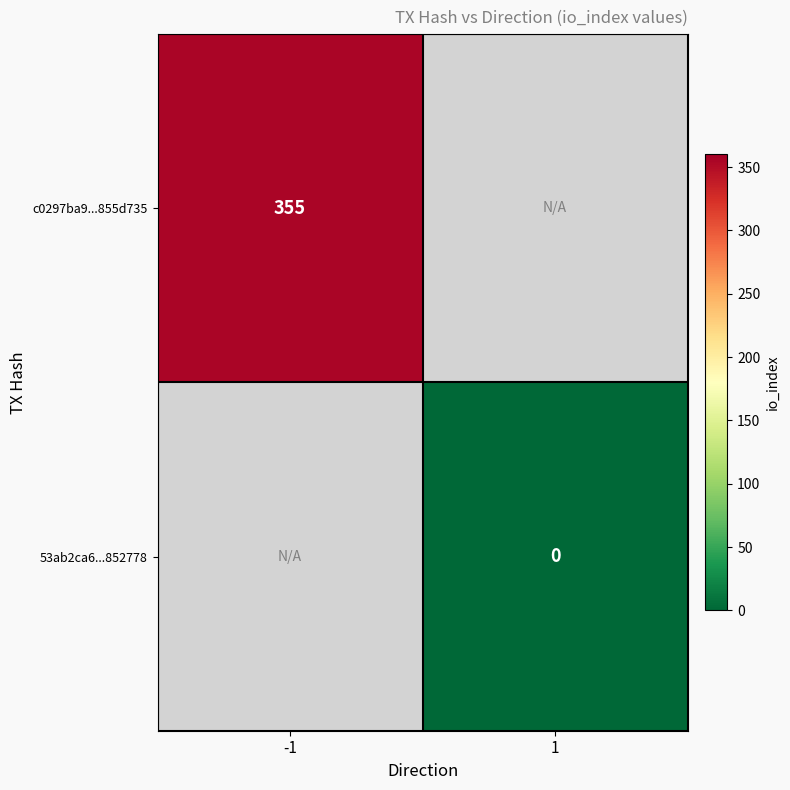

Is it true that c0297ba9...855d735 equals 472 at -1?

False